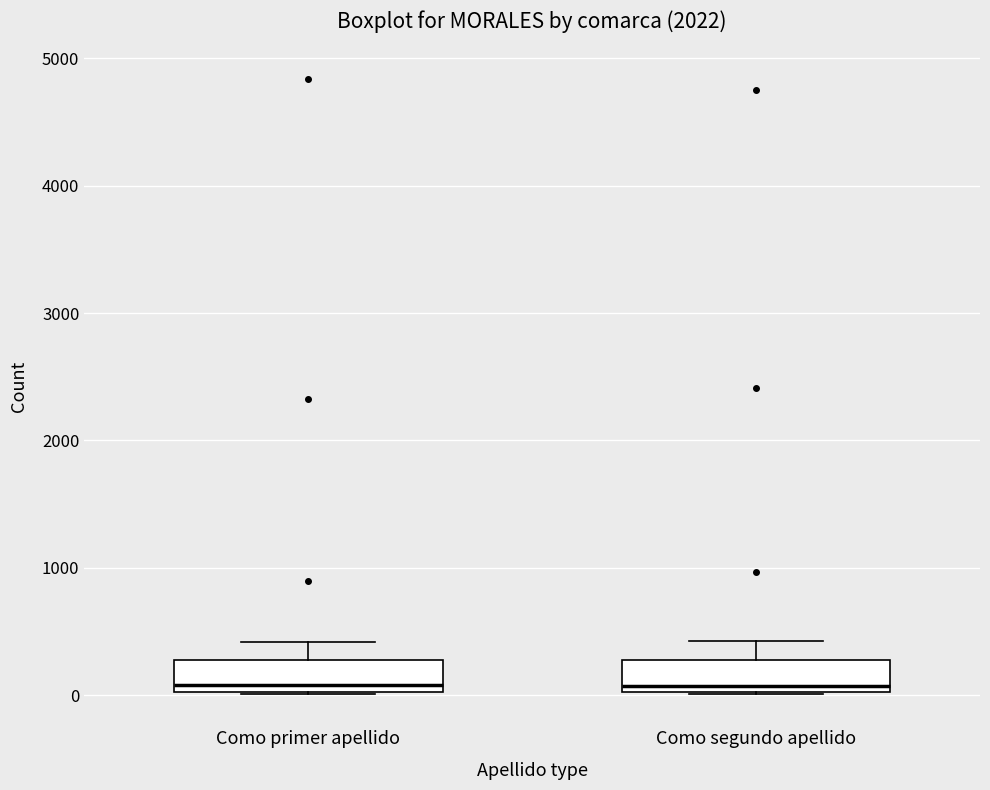

Reading left to right, read every box against the y-axis: the position of its median line, the range the box covers, and the ends of its whiskers. The values are not printed on the chart, so give them approximately, as read against the axis.

Como primer apellido: median 100, box 0 to 300, whiskers 0 to 400
Como segundo apellido: median 100, box 0 to 300, whiskers 0 to 400